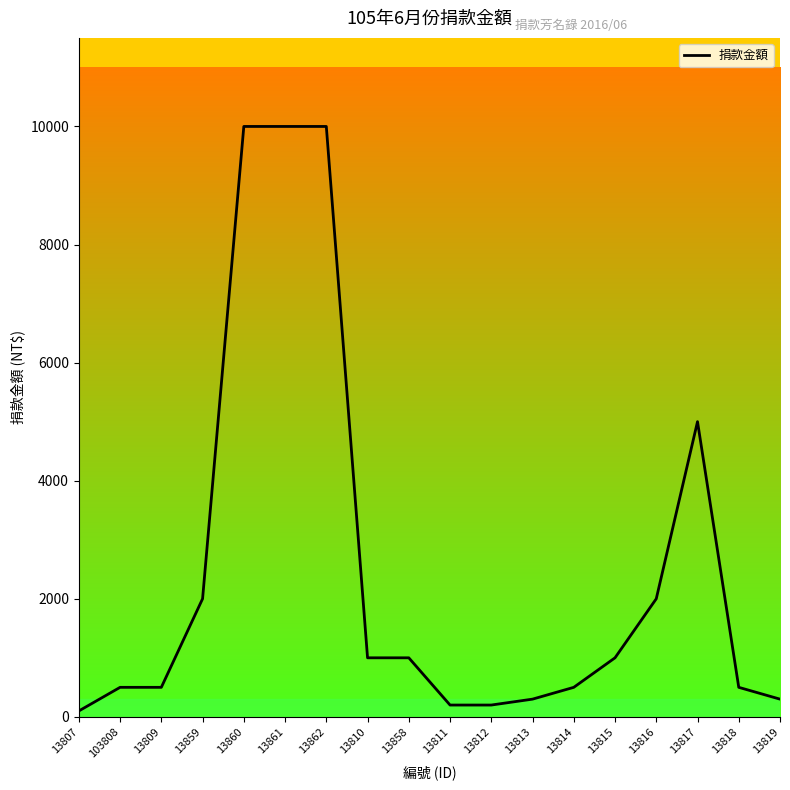

What is the change in value from 13809 to 13817?

+4500